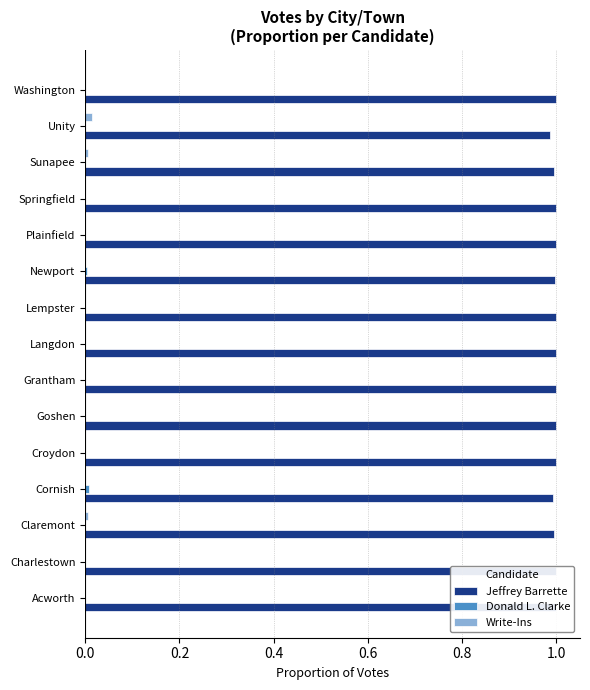

Does the chart contain any negative values?

No